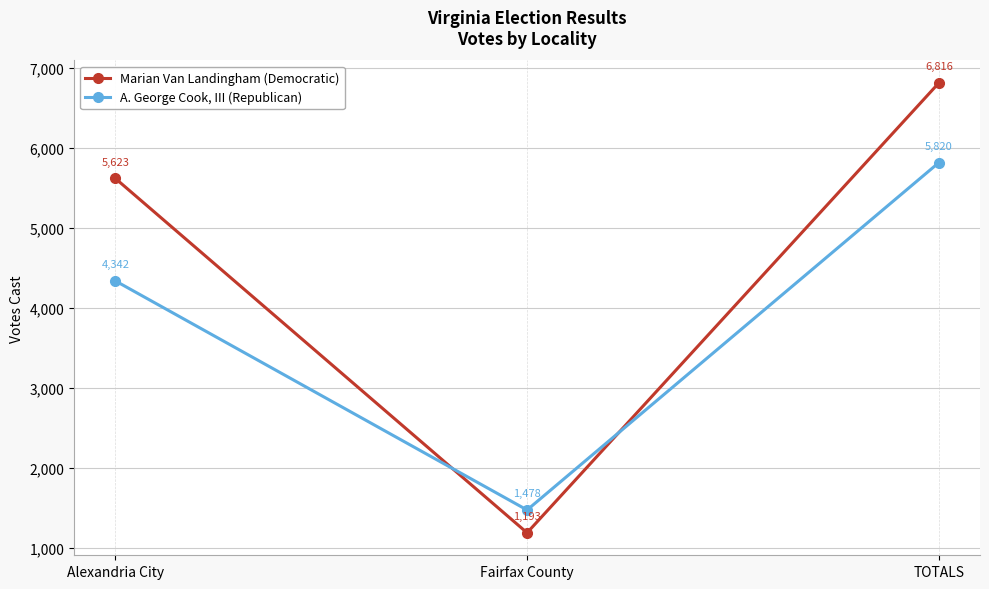

What position from the left is Alexandria City?

1